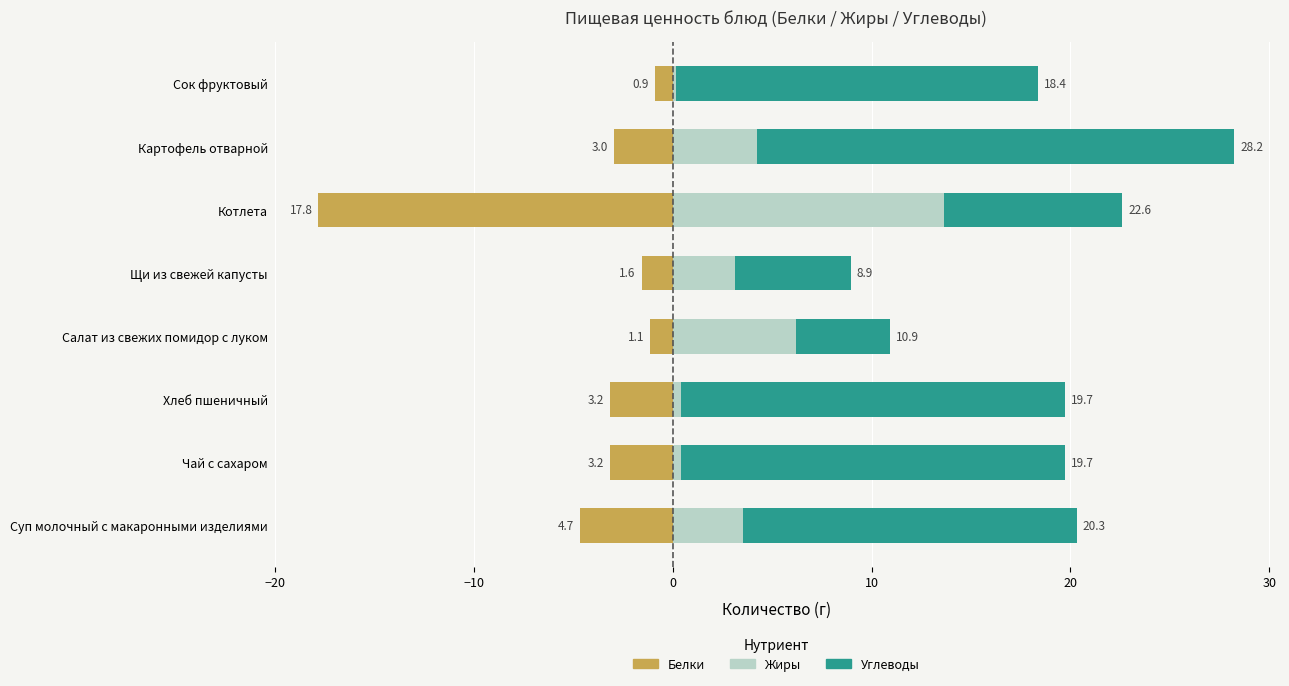

What is the sum of all Жиры values?

31.7